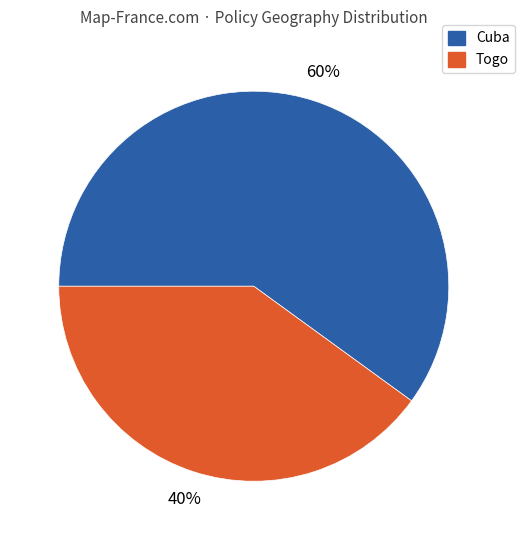

To the nearest percent, what is the average slice percentage?

50%